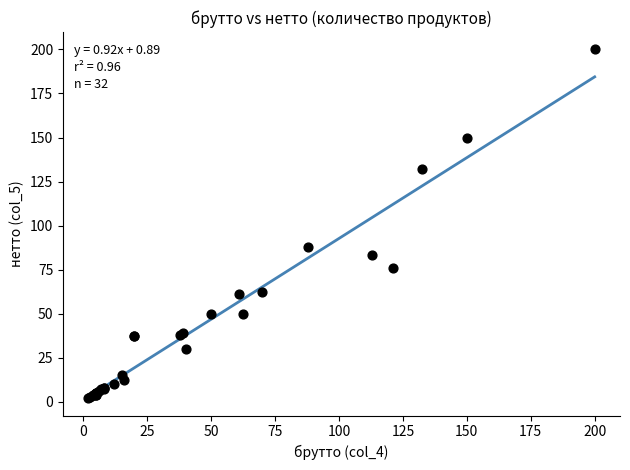

What Y value in the scatter plot is closest to 101?

88.0